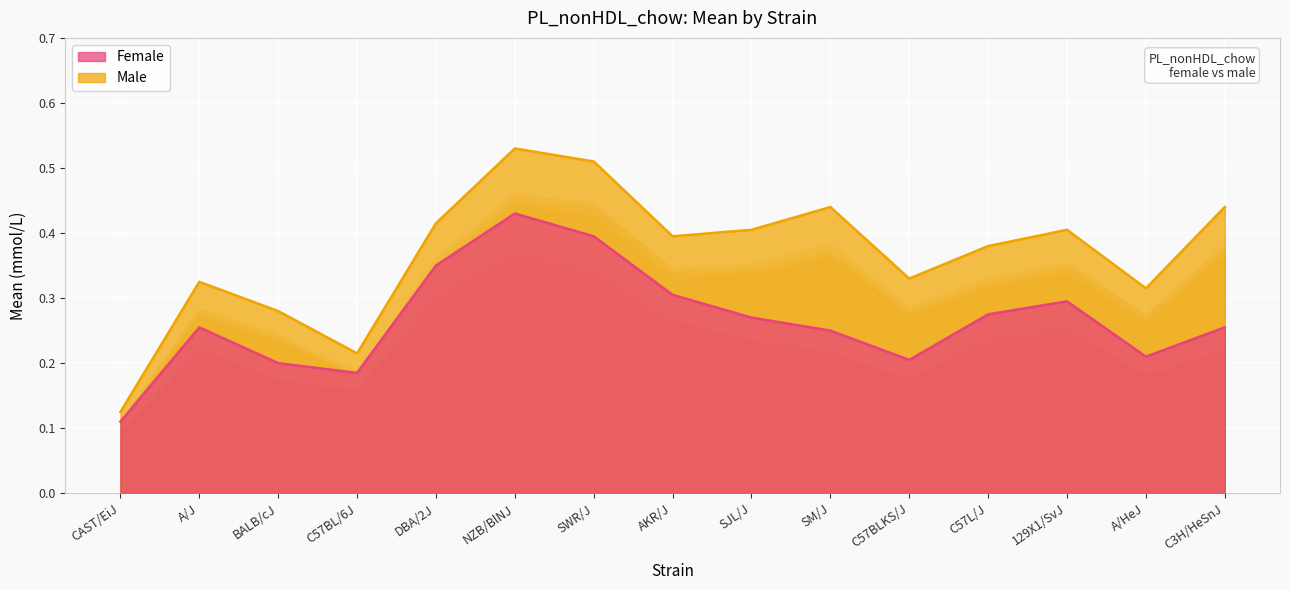

Is it true that Male equals 0.6 at AKR/J?

False